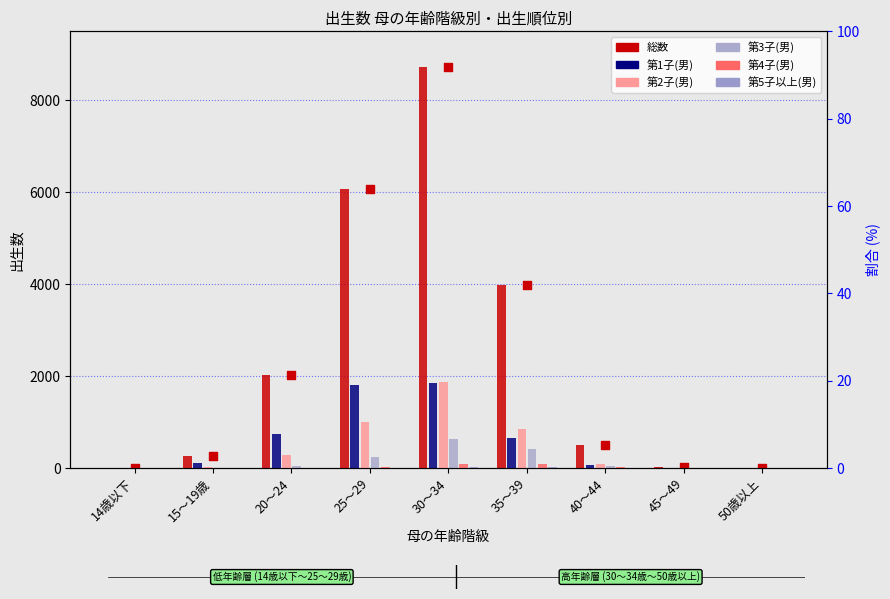

Which series has the largest total across all categories?

総数